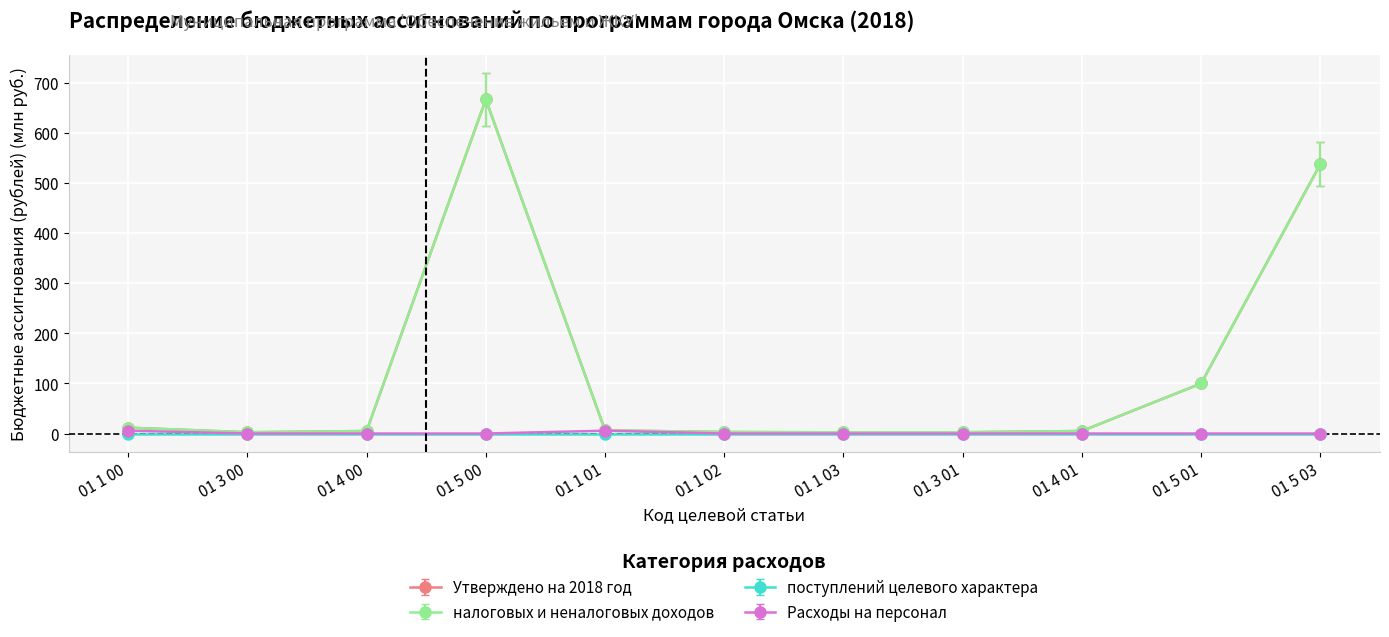

How many lines are shown in the chart?

4